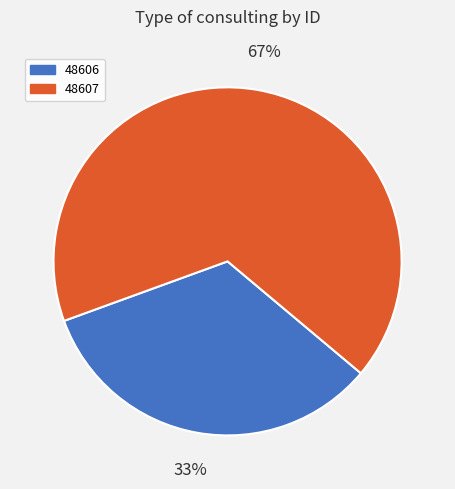

Rank the categories by value from lowest to highest.

48606, 48607